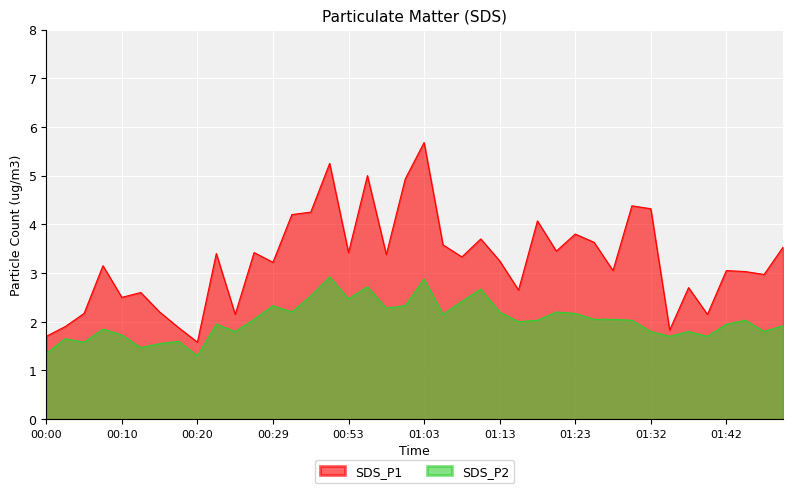

True or false: SDS_P2 and SDS_P1 cross at least once.

False